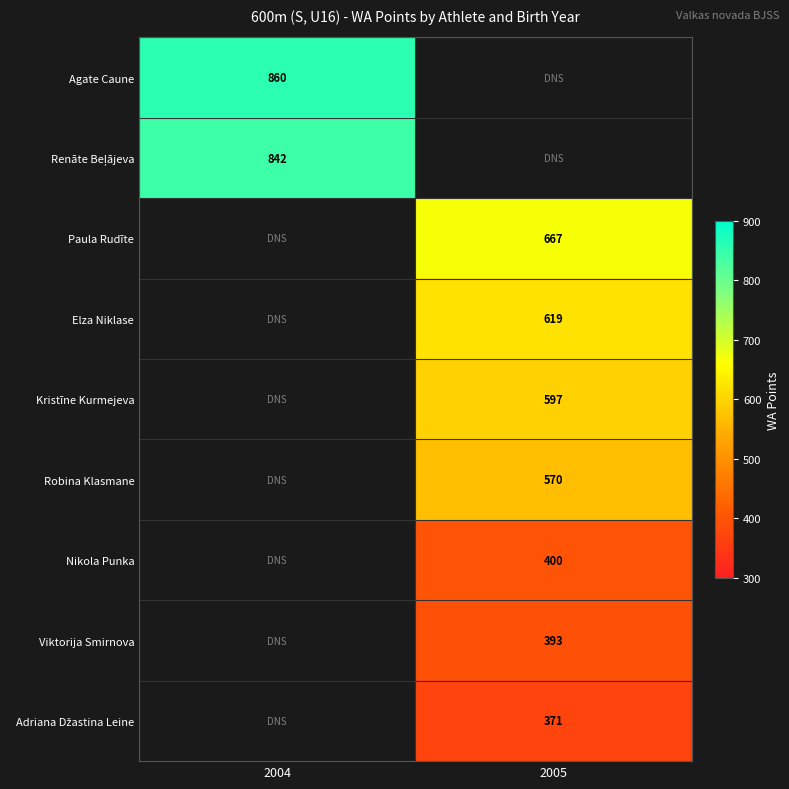

The Nikola Punka series shows 568 at 2005. True or false?

False